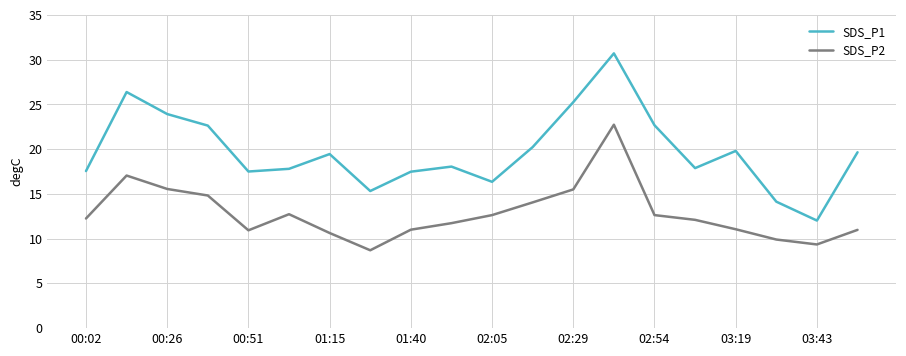

Which series has the largest total across all categories?

SDS_P1